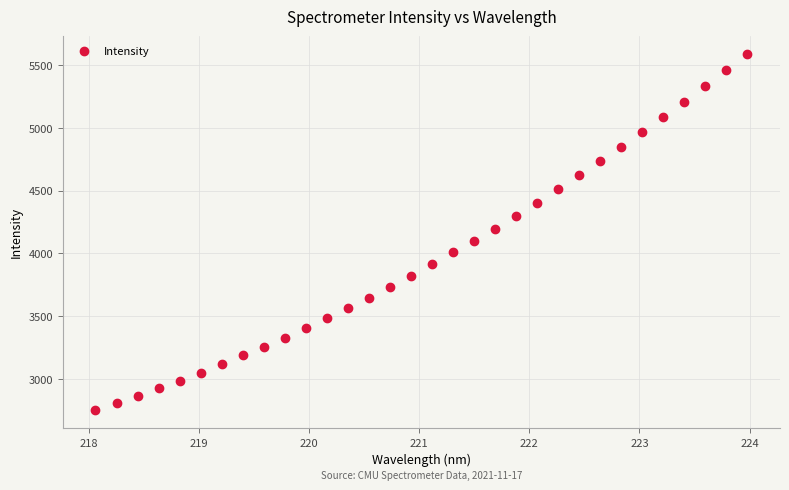

What is the range of Y values (max minus min)?

2836.1